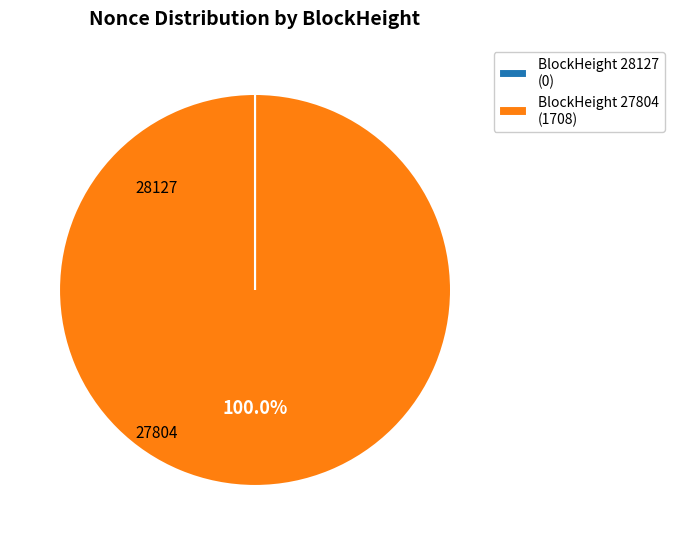

Which category has the biggest portion of the pie?

BlockHeight 27804 (1708)